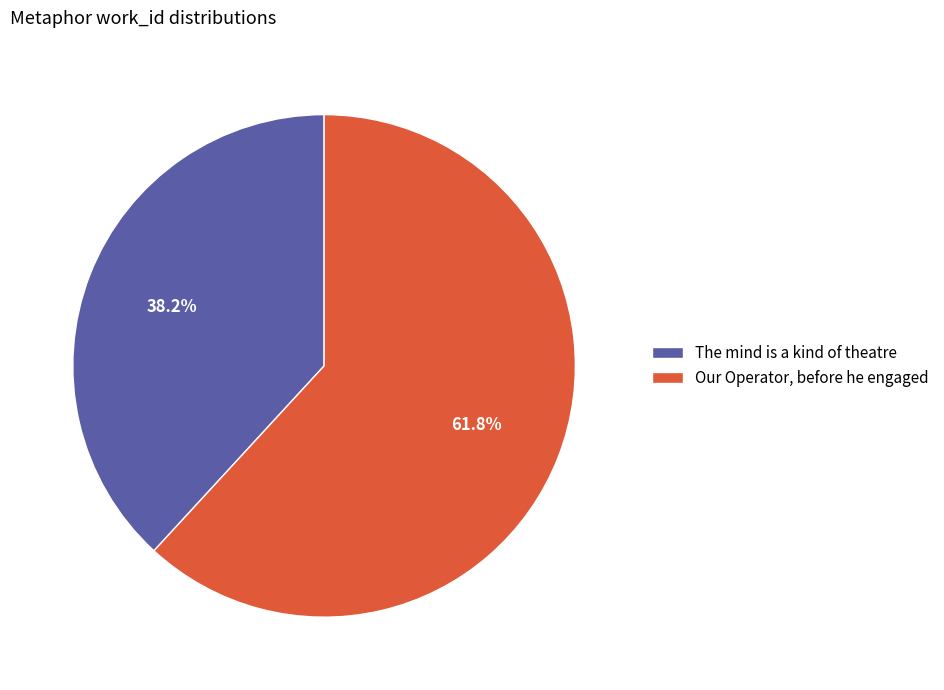

To the nearest percent, what is the average slice percentage?

50%